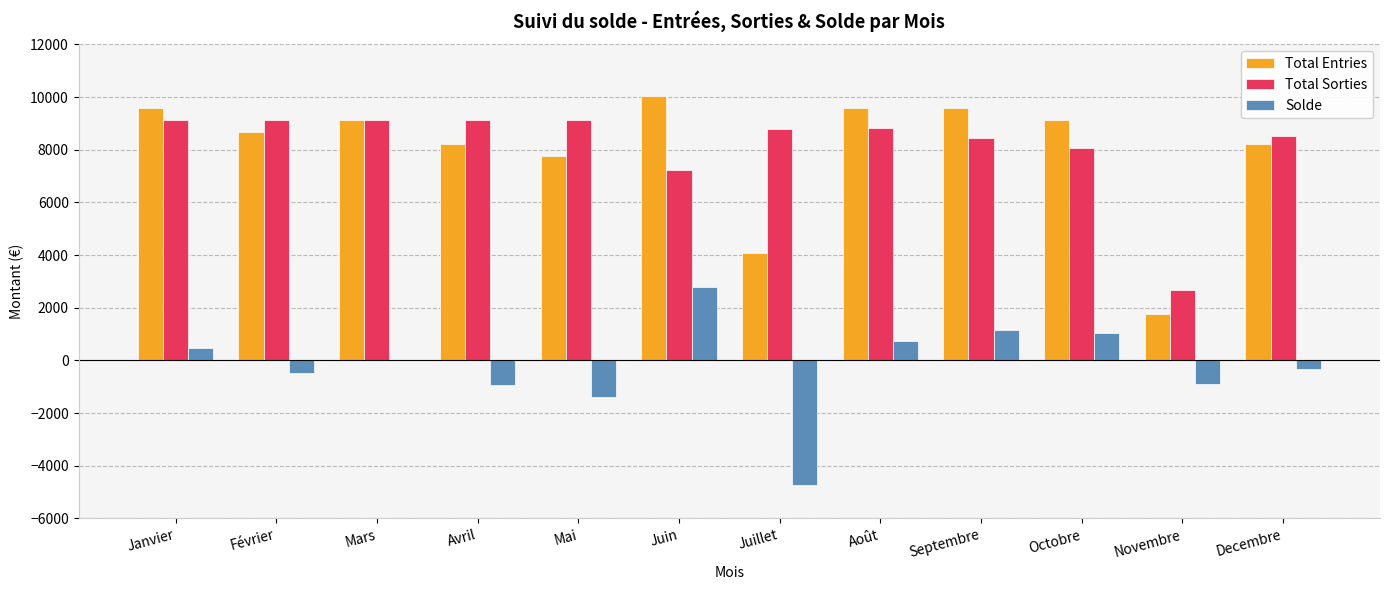

True or false: Total Sorties has a value of 12799.2 at Decembre.

False